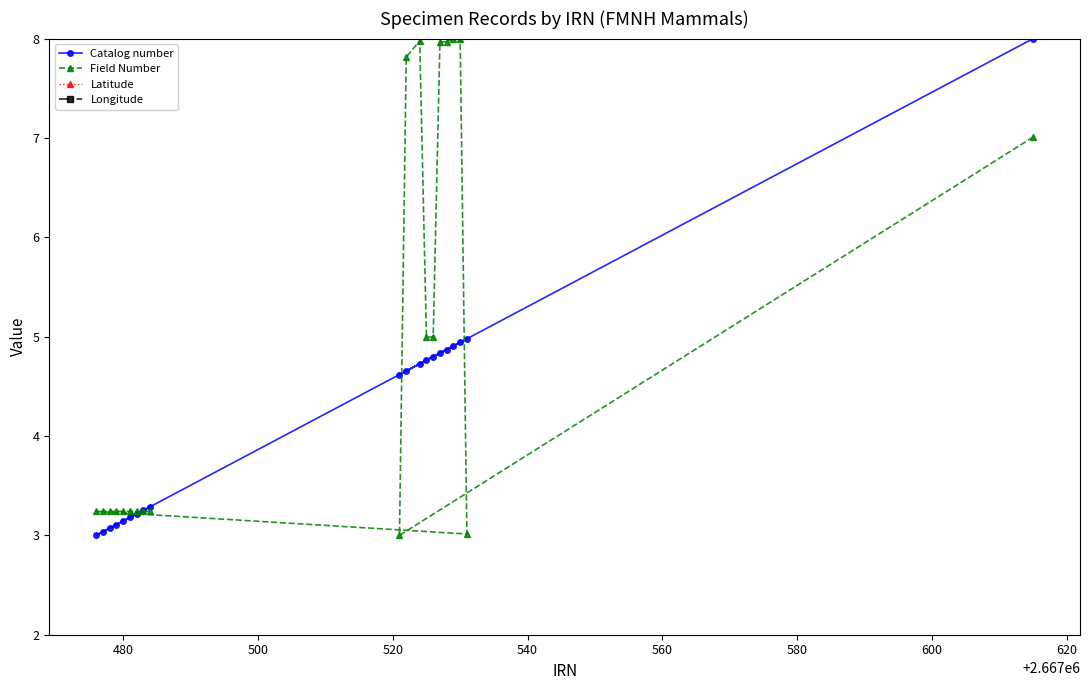

How many values in the Catalog number series are below 4?

9